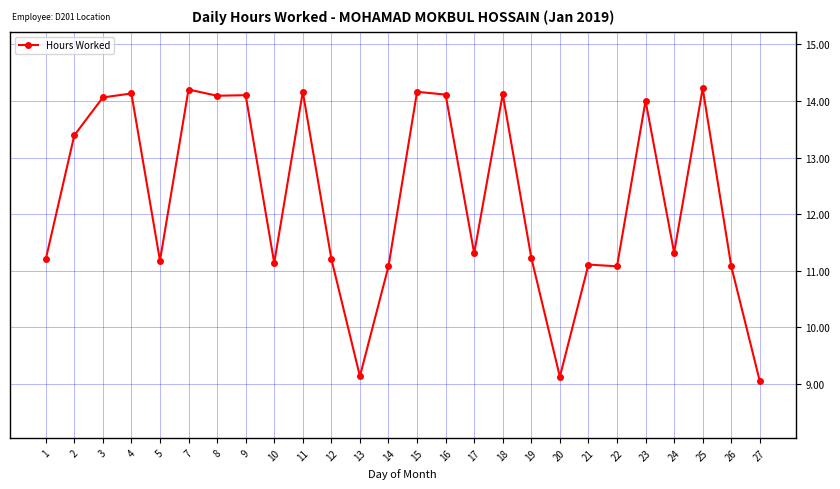

Reading right to left, extract all data points from this chart.

9.1	11.1	14.2	11.3	14.0	11.1	11.1	9.1	11.2	14.1	11.3	14.1	14.2	11.1	9.1	11.2	14.2	11.1	14.1	14.1	14.2	11.2	14.1	14.1	13.4	11.2